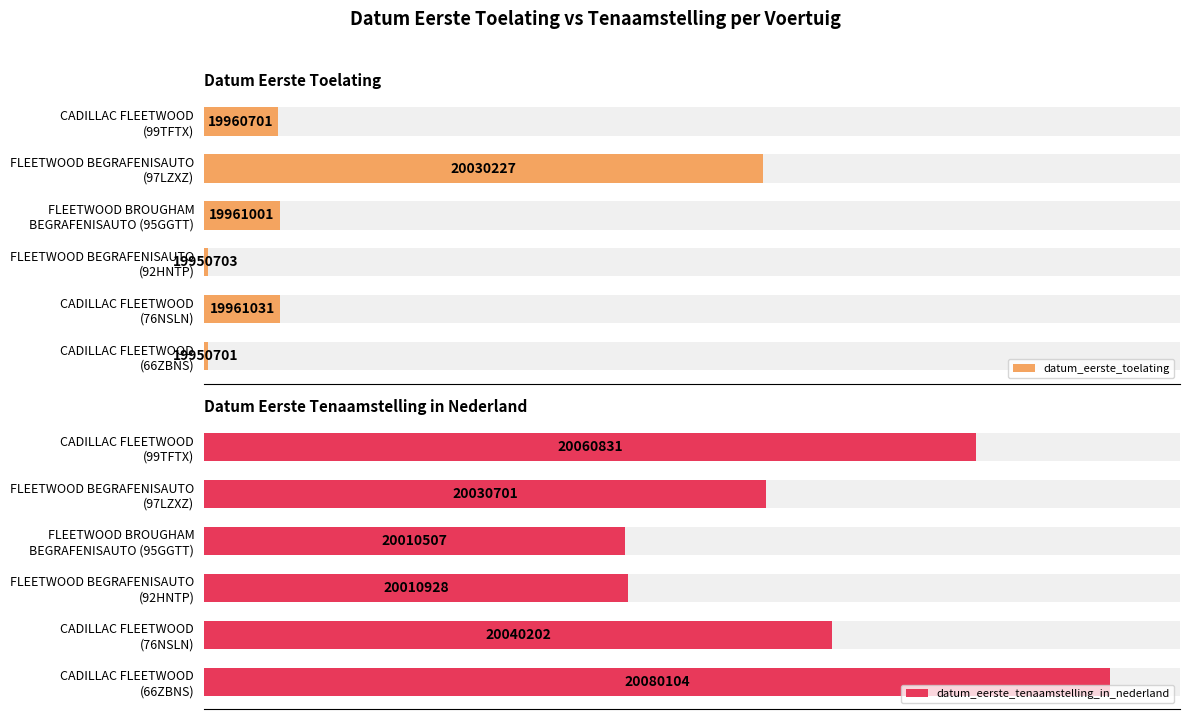

Rank the series by their average value, from highest to lowest.

datum_eerste_tenaamstelling_in_nederland, datum_eerste_toelating